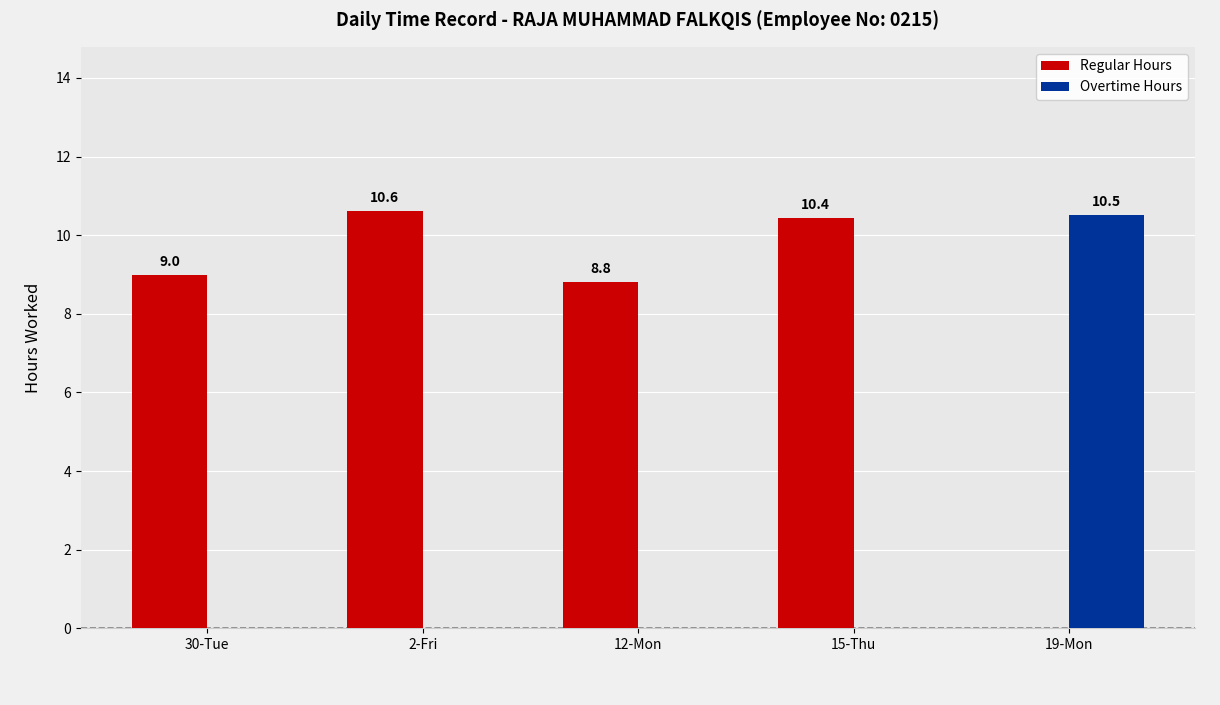

Reading left to right, what are all the values shown in this chart?

Regular Hours: 9.0	10.6	8.8	10.4	0.0
Overtime Hours: 0.0	0.0	0.0	0.0	10.5